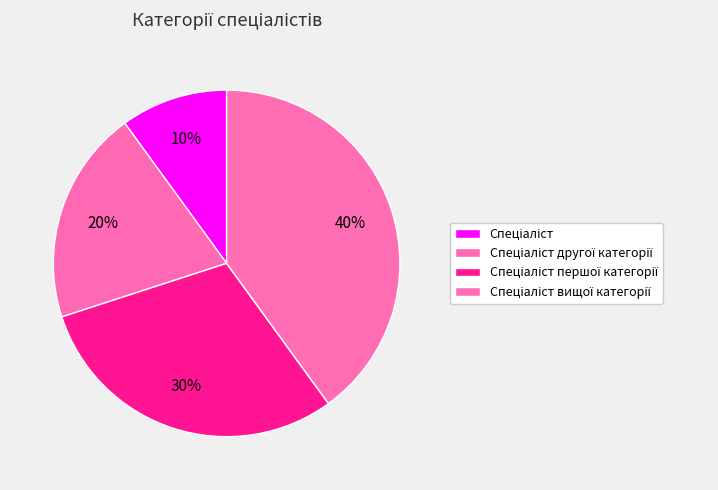

Which category has the smallest portion of the pie?

Спеціаліст